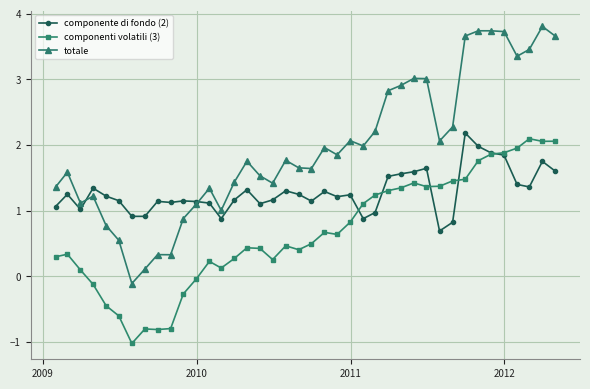

List the series in order of their peak value, highest first.

totale, componente di fondo (2), componenti volatili (3)